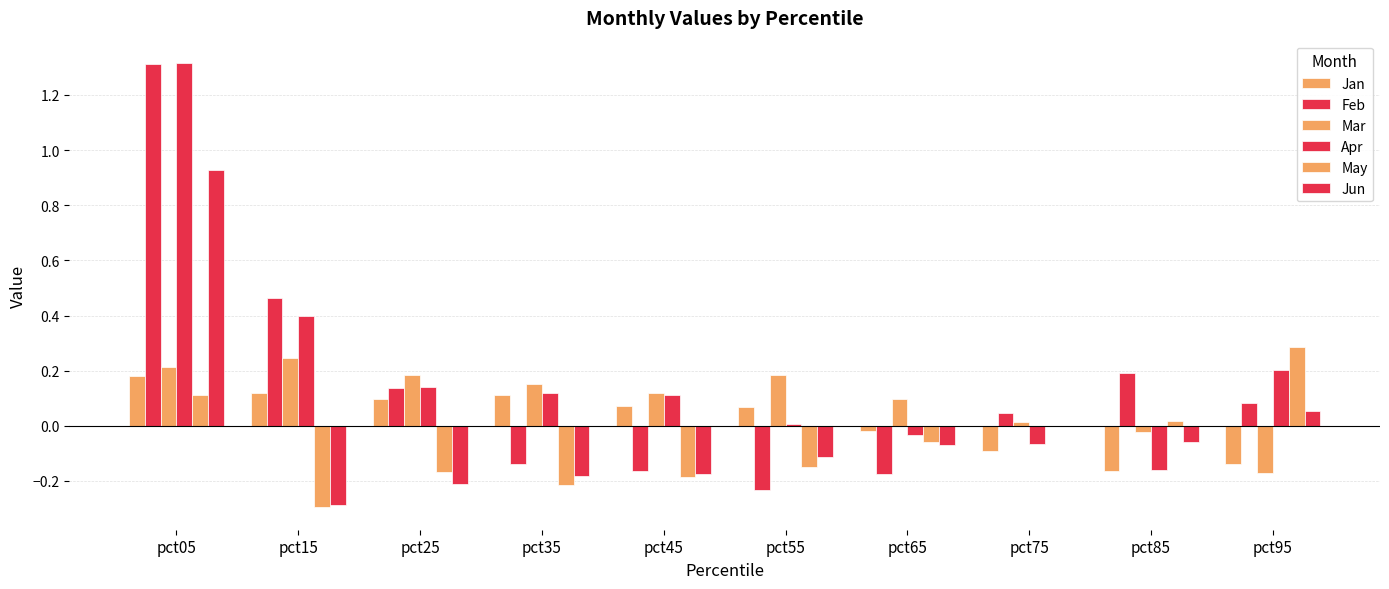

What is the minimum value for May?

-0.3